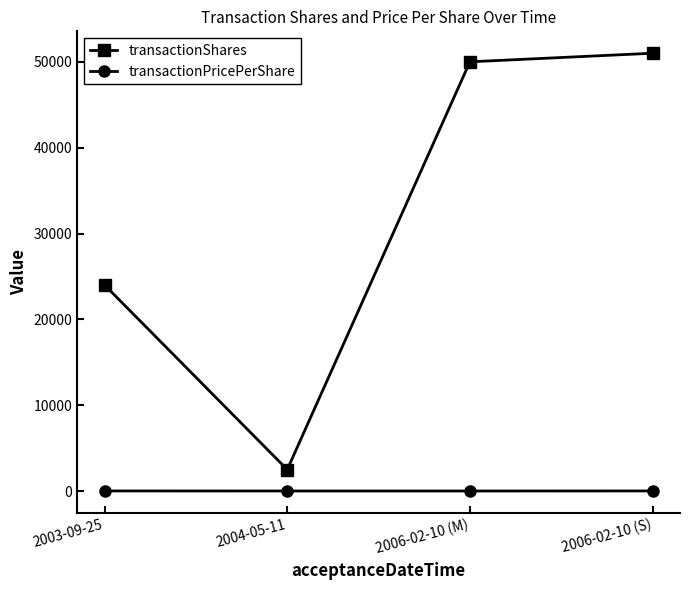

What is the sum of the transactionShares values at 2006-02-10 (M) and 2004-05-11?

52500.0